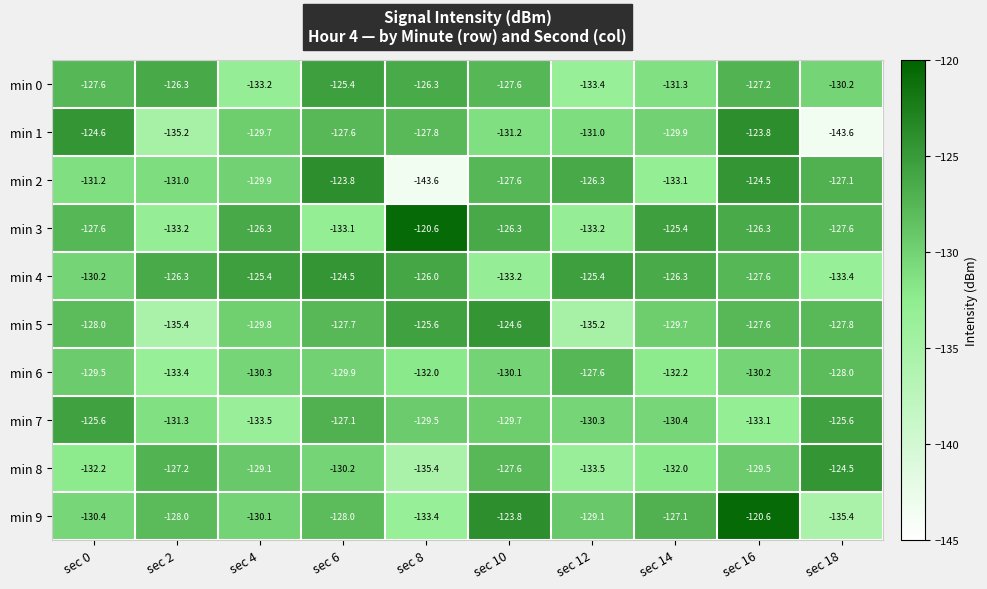

Rank the series at sec 18 from lowest to highest value.

min 1, min 9, min 4, min 0, min 6, min 5, min 3, min 2, min 7, min 8